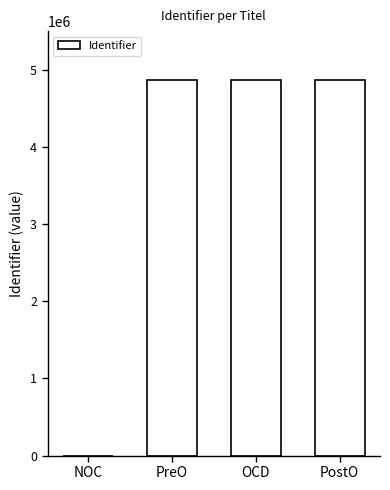

How many distinct data groups are displayed?

1